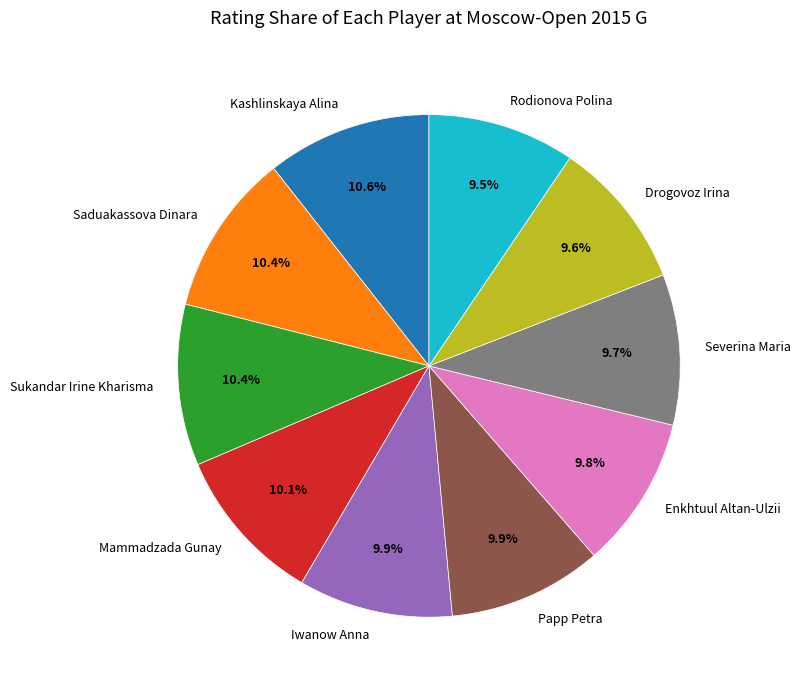

What percentage do Severina Maria and Sukandar Irine Kharisma together represent?

20.1%